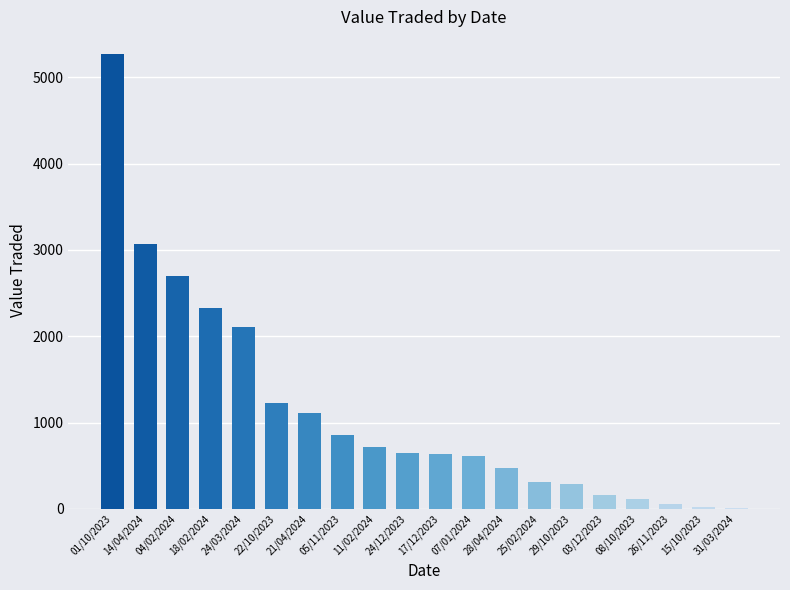

Where is the data nearest to the value 2640?

04/02/2024